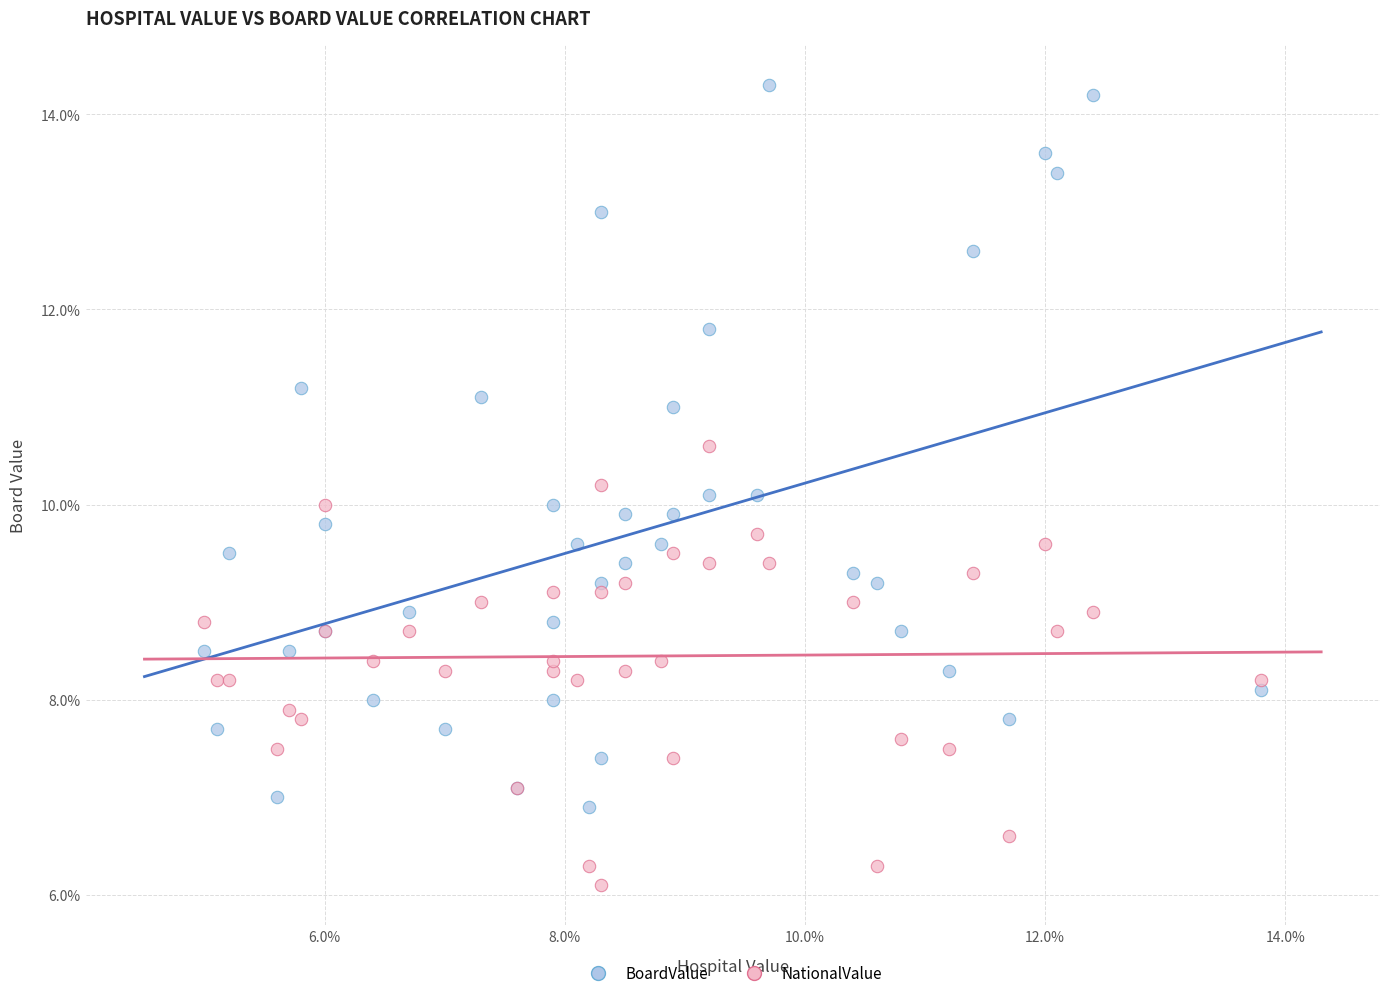

What are all the series names shown in the legend?

BoardValue, NationalValue